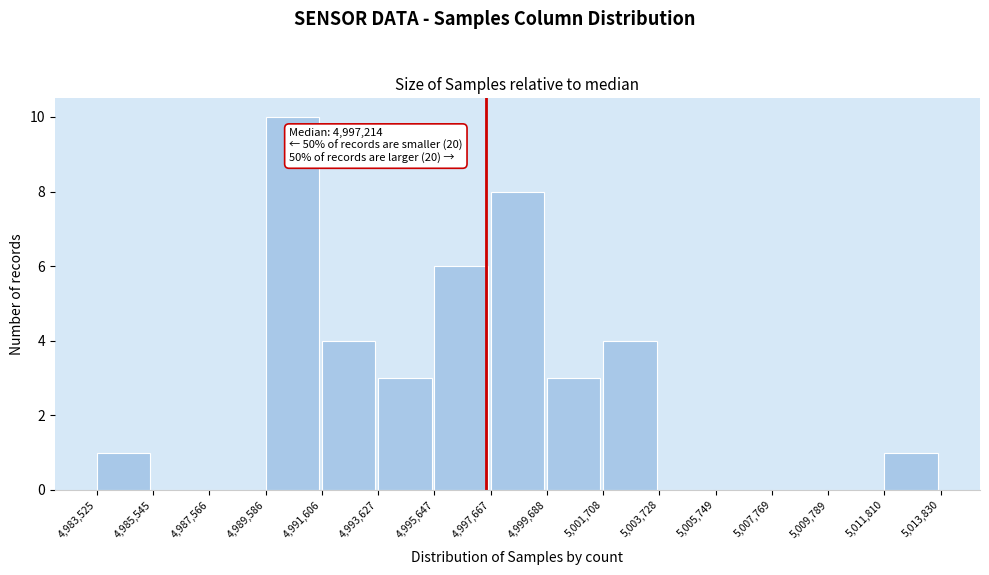

Over which range of the x-axis is the bar tallest?

4,989,586 to 4,991,606